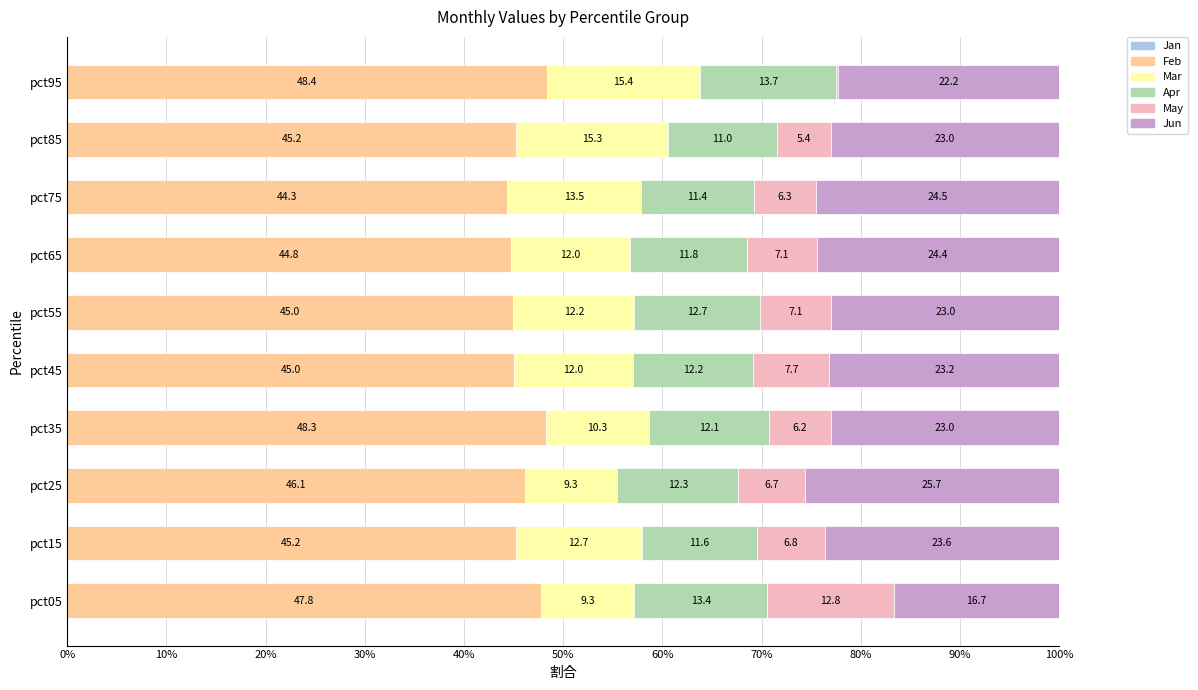

The value of Feb at pct55 is 45.0. True or false?

True